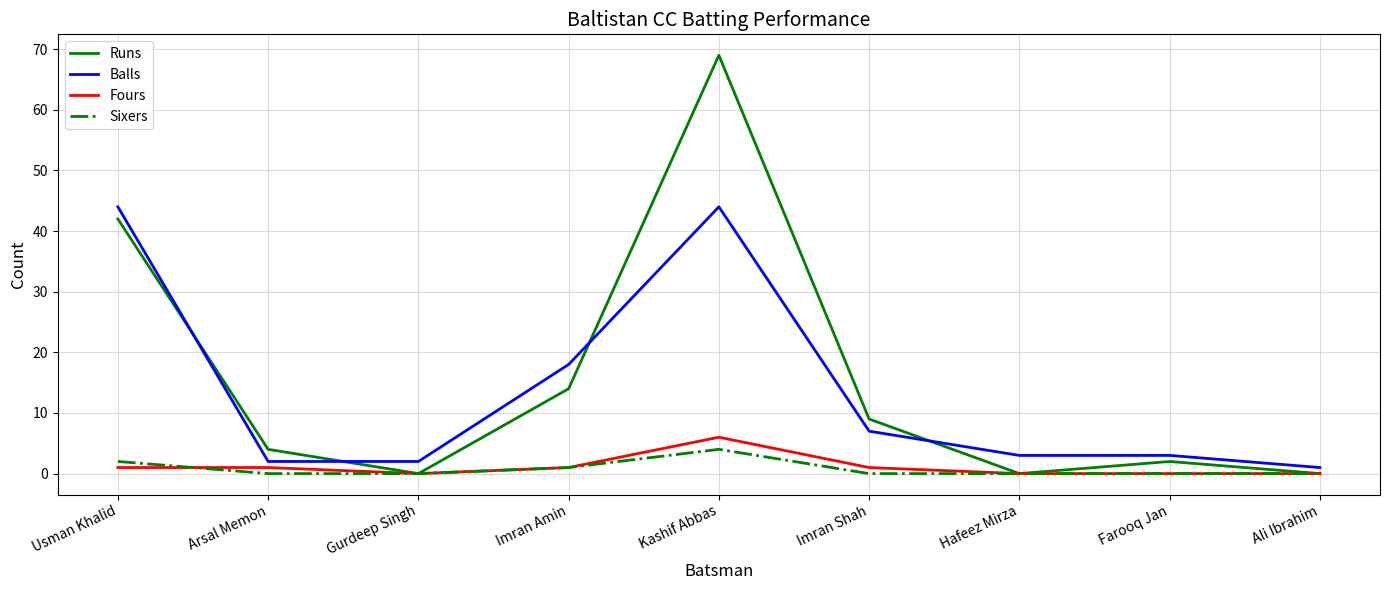

What is the difference between the highest and lowest values at Hafeez Mirza?

3